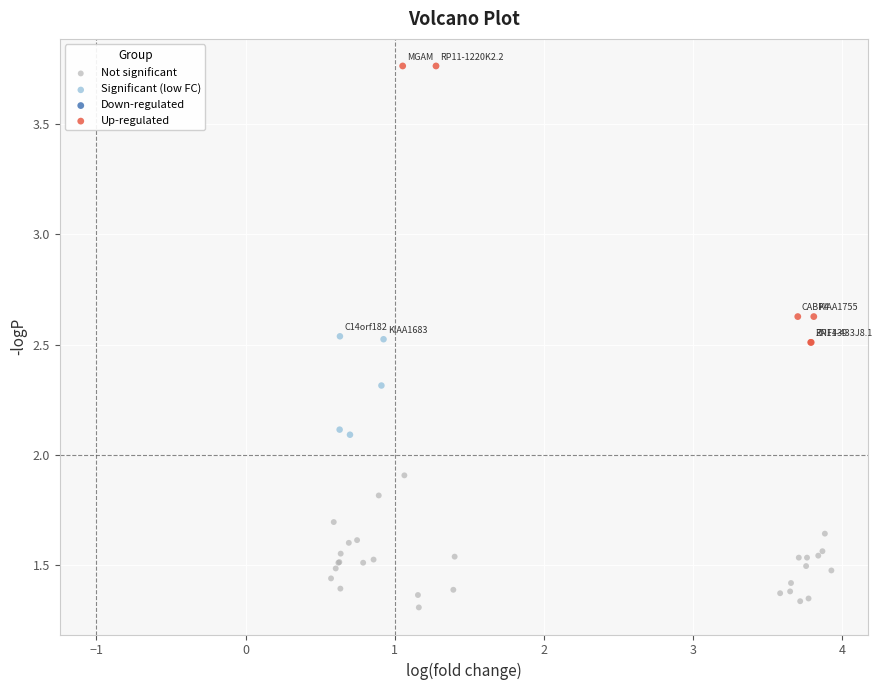

Which series has the widest spread of Y values?

Up-regulated